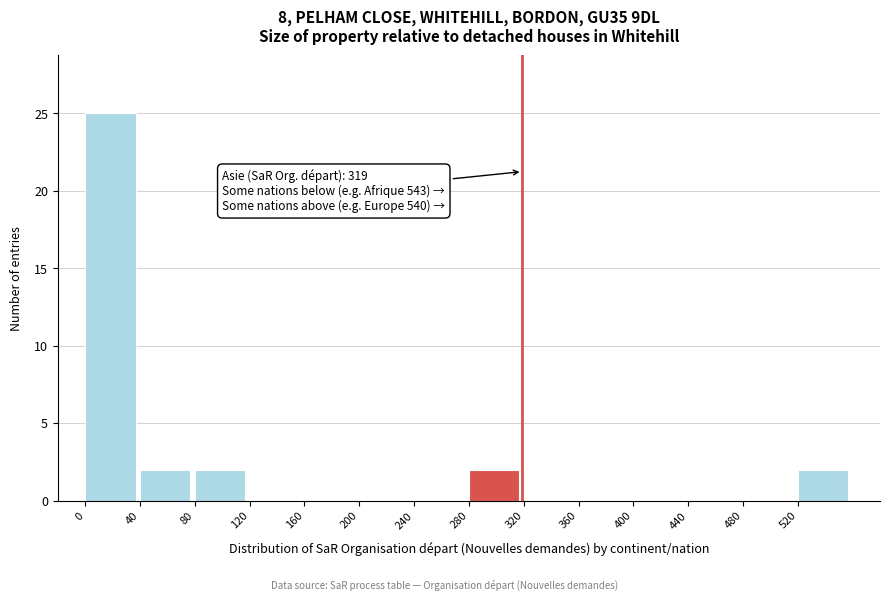

Which range on the x-axis has the tallest bar?

0 to 40